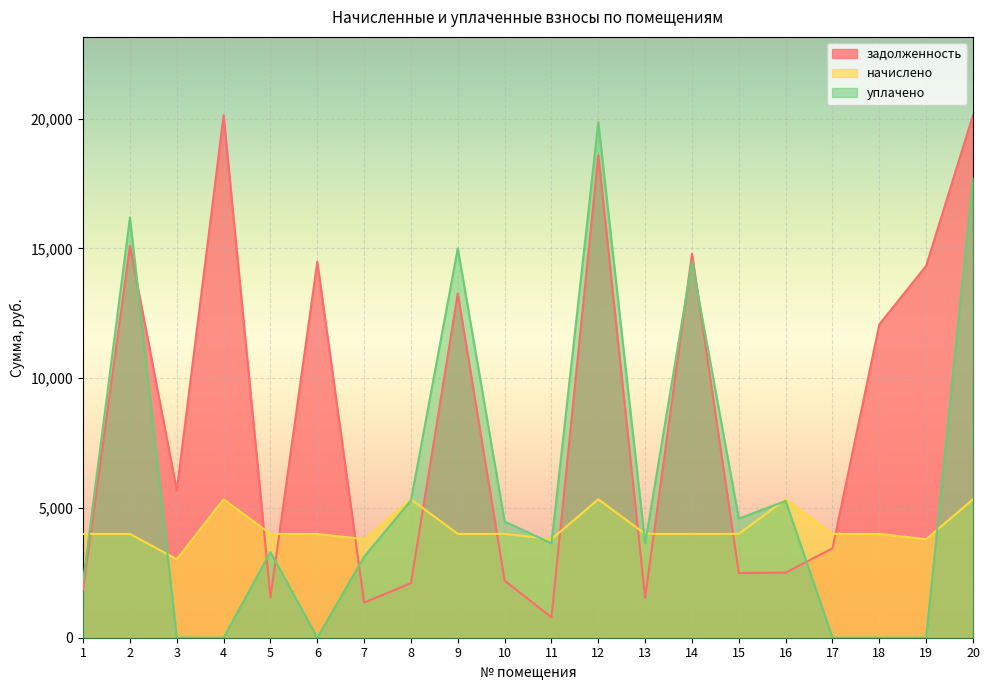

What is the value of the начислено point at the 12th from the left?

5334.4